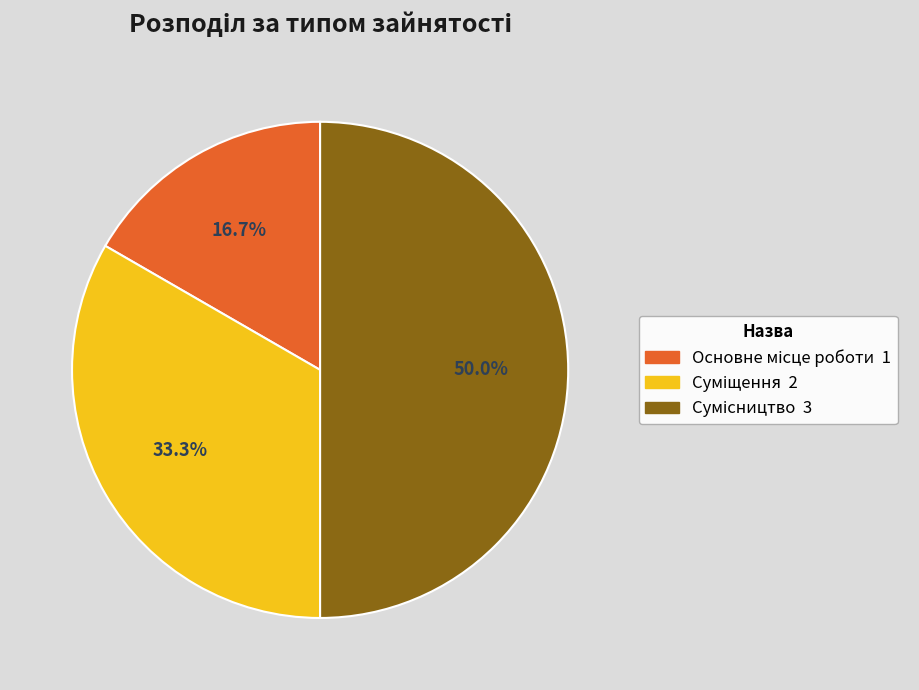

To the nearest percent, what portion does Основне місце роботи represent?

17%